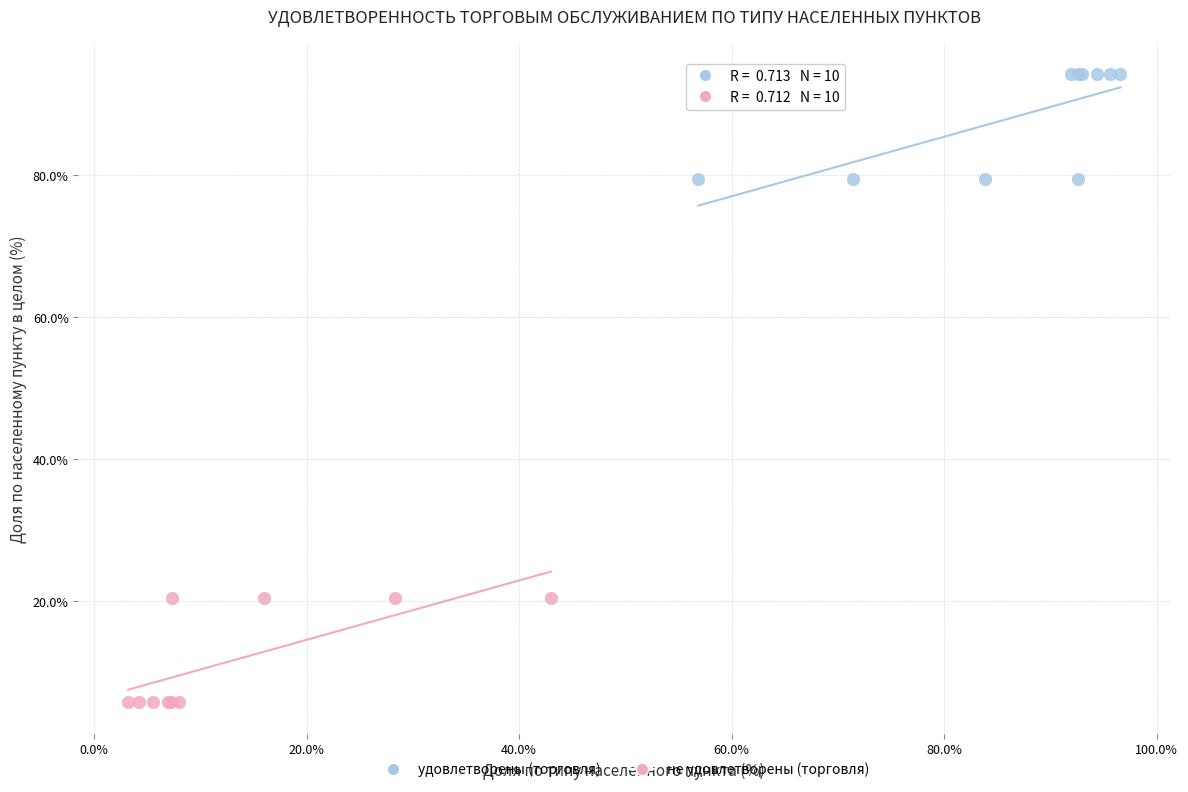

What are all the series names shown in the legend?

удовлетворены (торговля), не удовлетворены (торговля)